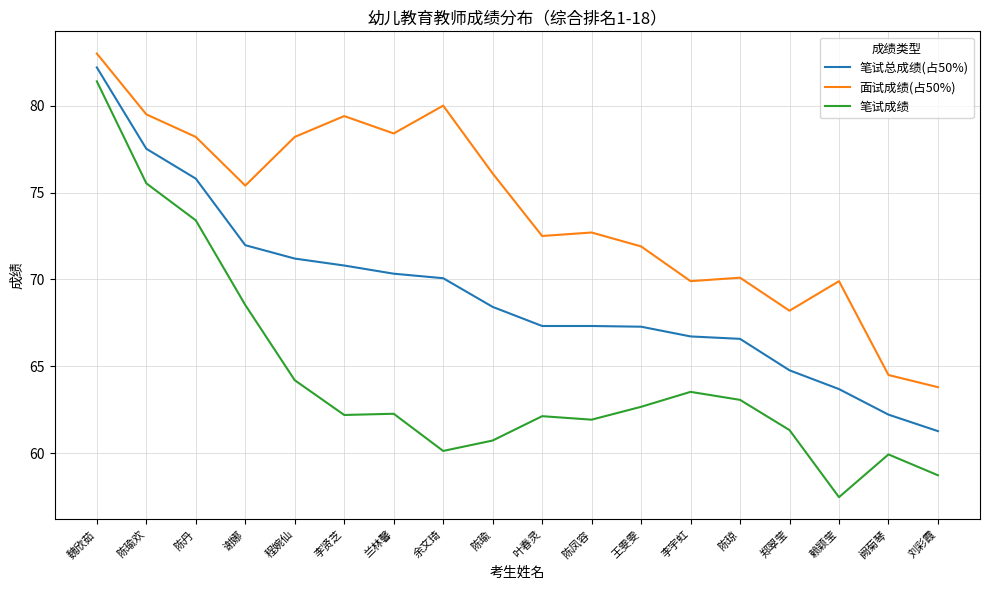

True or false: 面试成绩(占50%) and 笔试成绩 cross at least once.

False